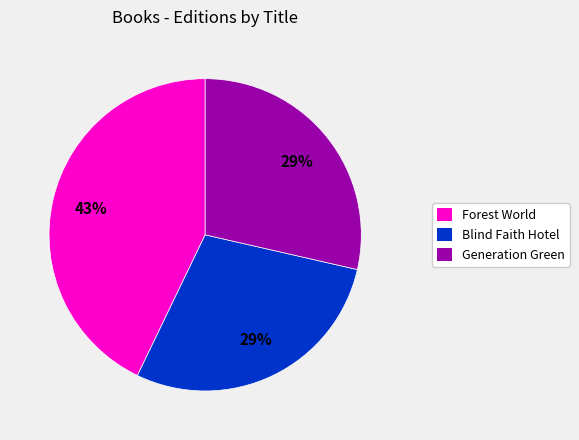

How many segments does this pie chart have?

3